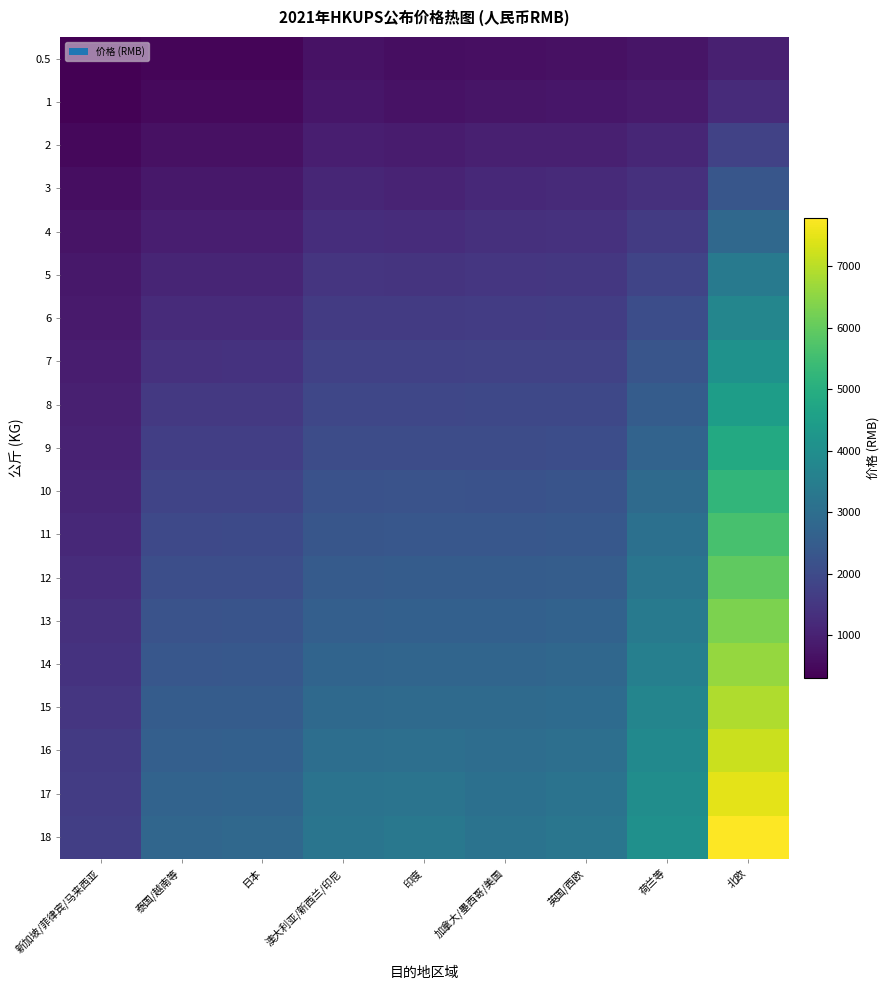

Which category has the highest value across all series?

北欧